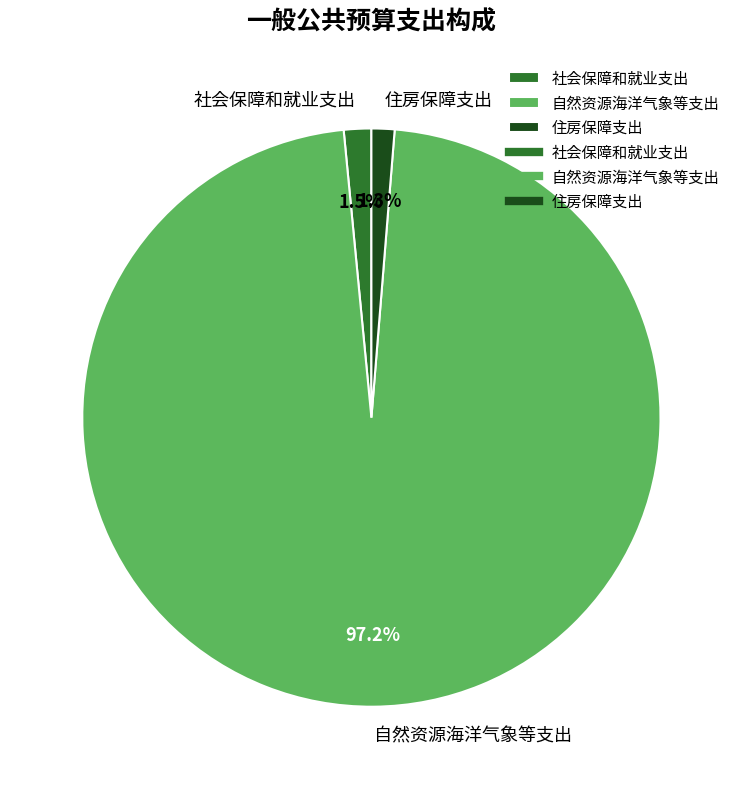

What portion of the pie excludes 自然资源海洋气象等支出?

2.8%